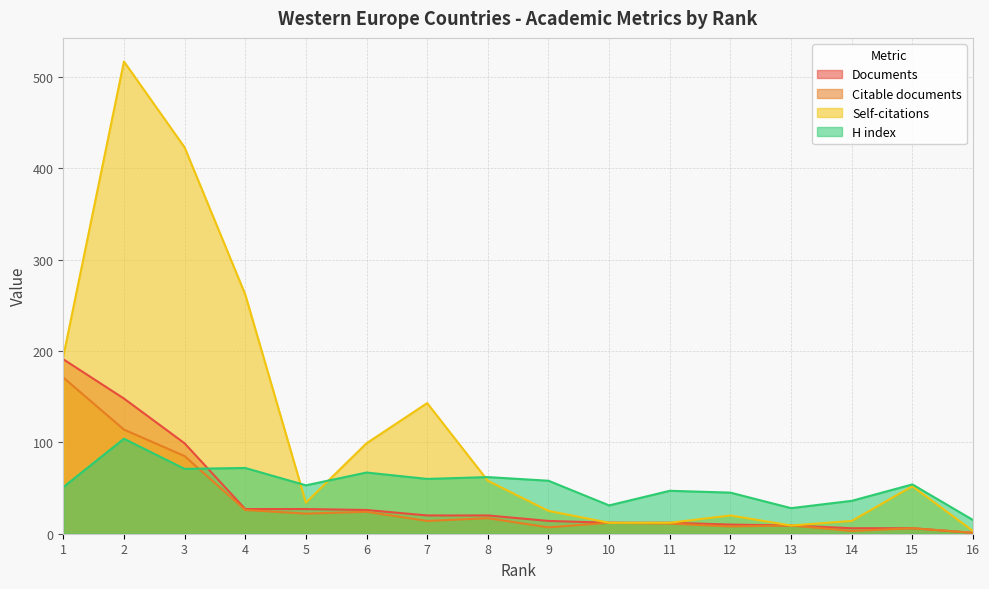

True or false: Documents and Self-citations cross at least once.

False